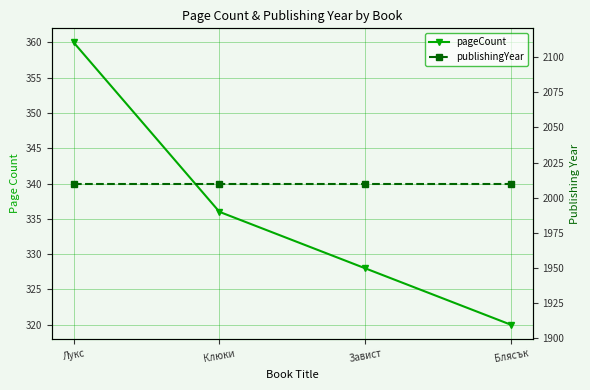

What is the difference between the second highest and second lowest values in the pageCount series?

8